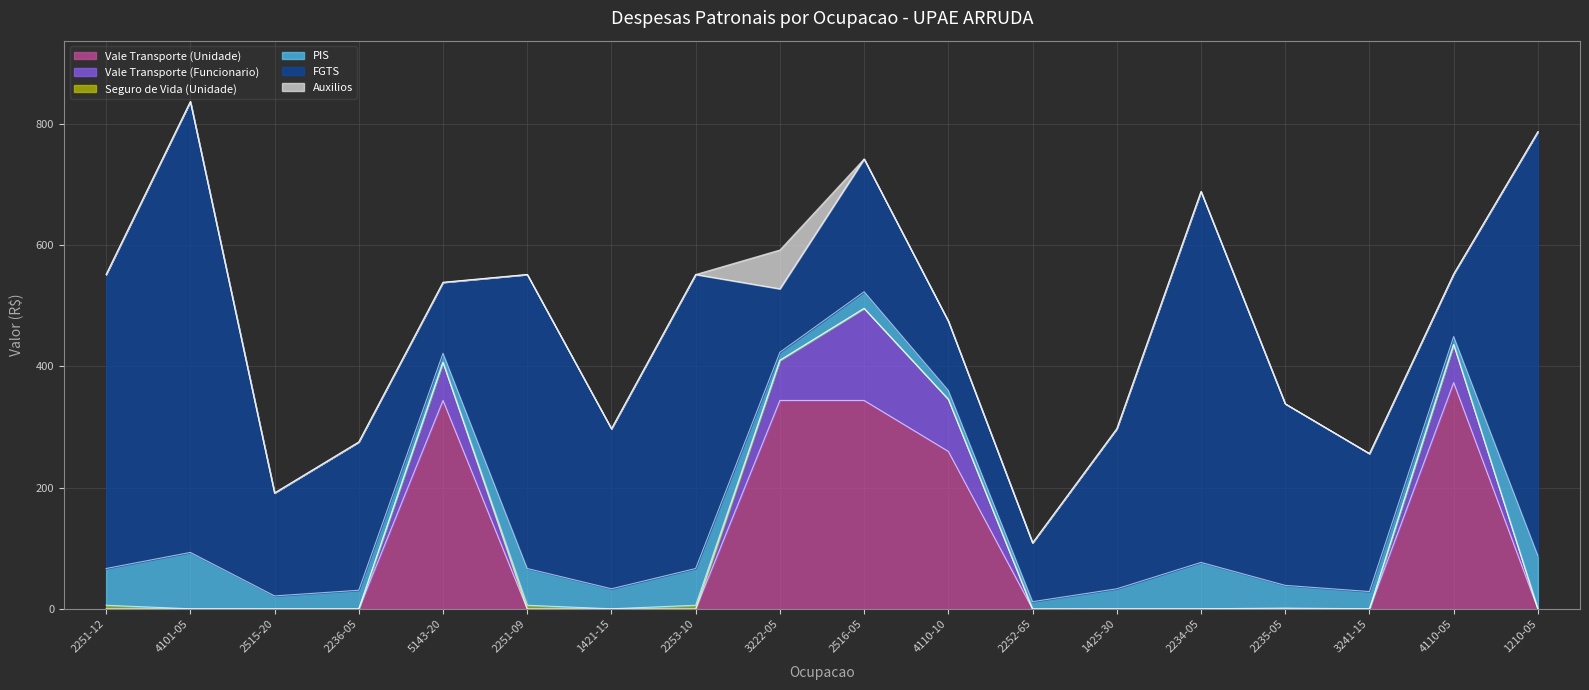

In Seguro de Vida (Unidade), how many points are higher than both neighbors (excluding endpoints)?

3